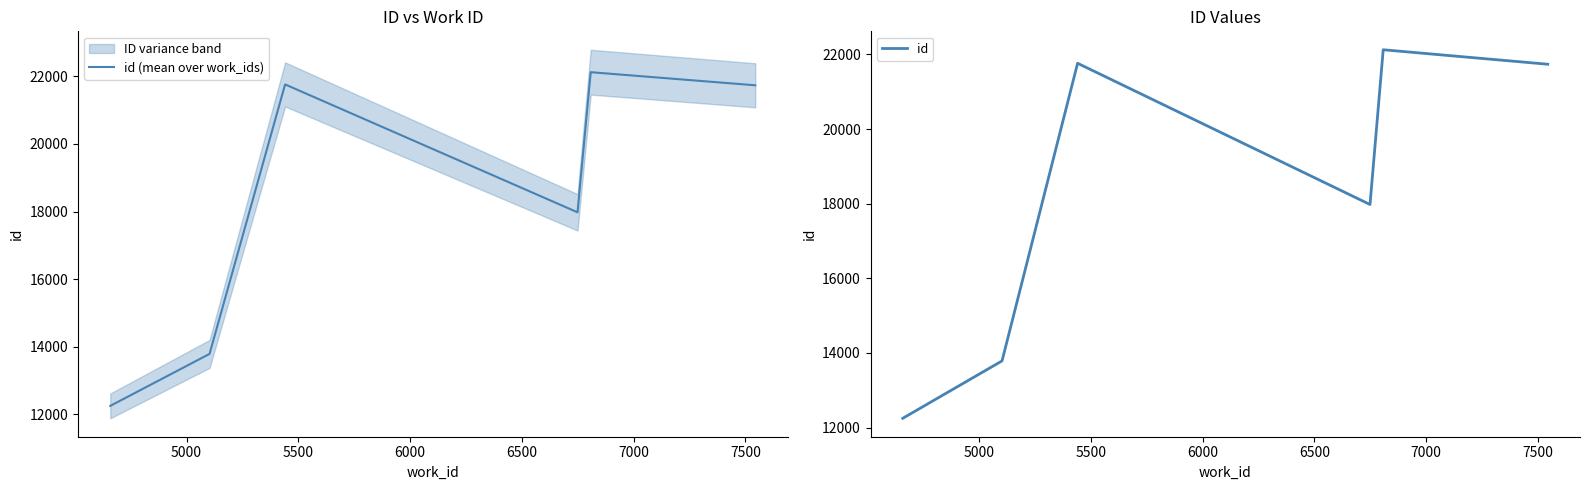

What is the highest value of the id (mean over work_ids) series?

22125